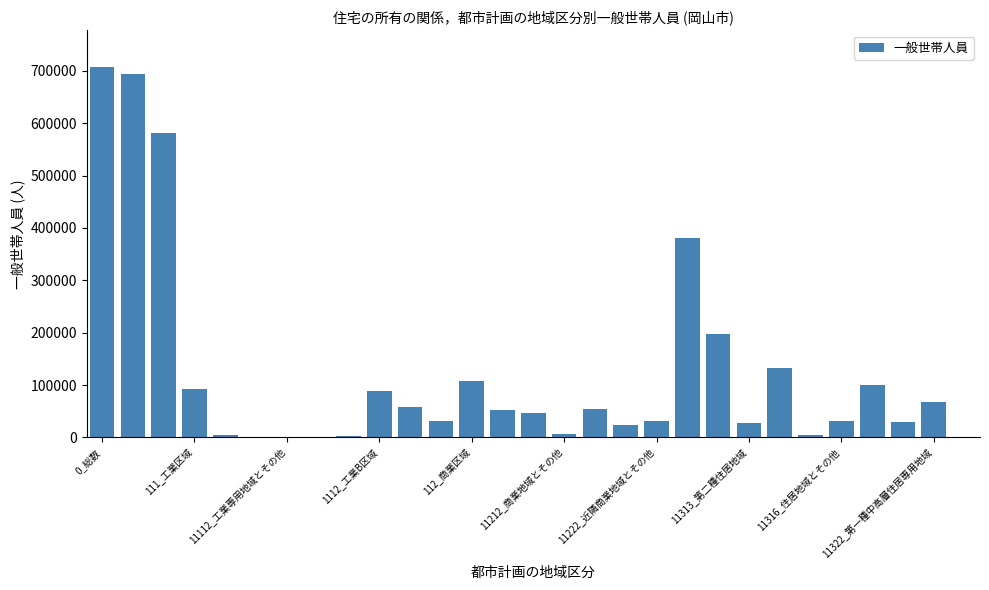

What is the sum of all values?

3554937